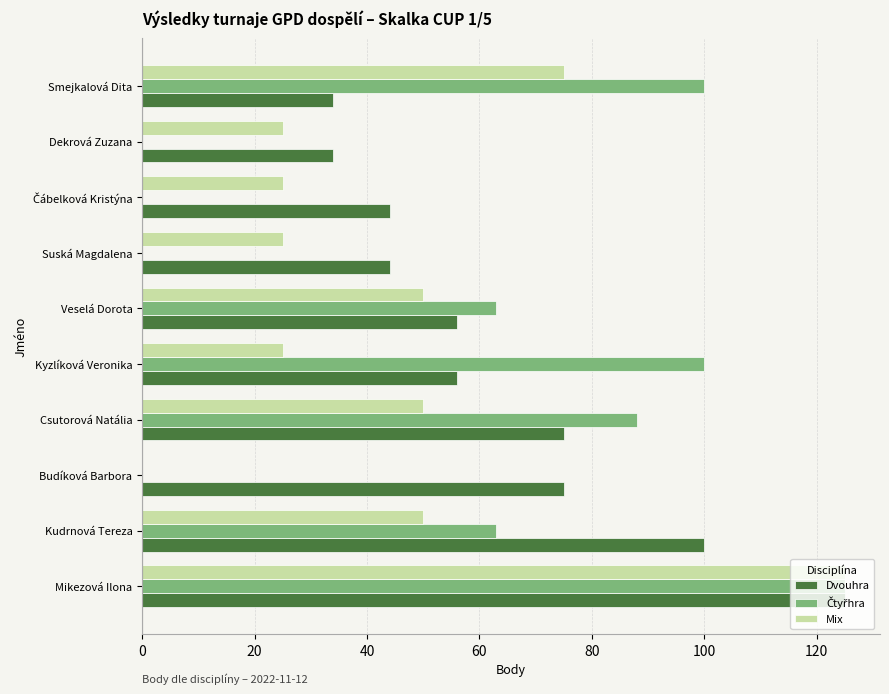

How many distinct data groups are displayed?

3